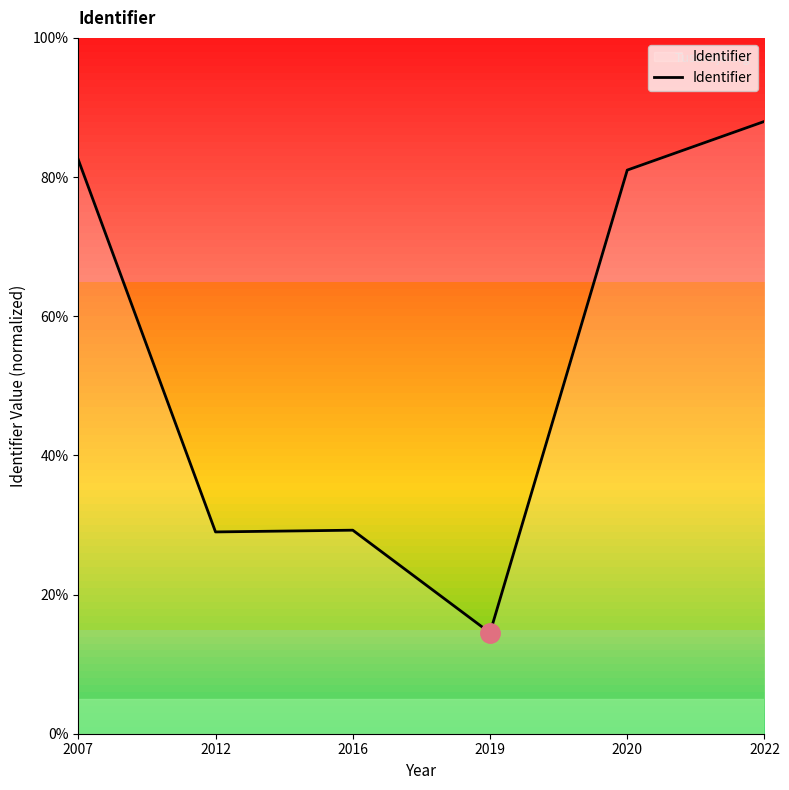

Which has a higher value, 2020 or 2016?

2020